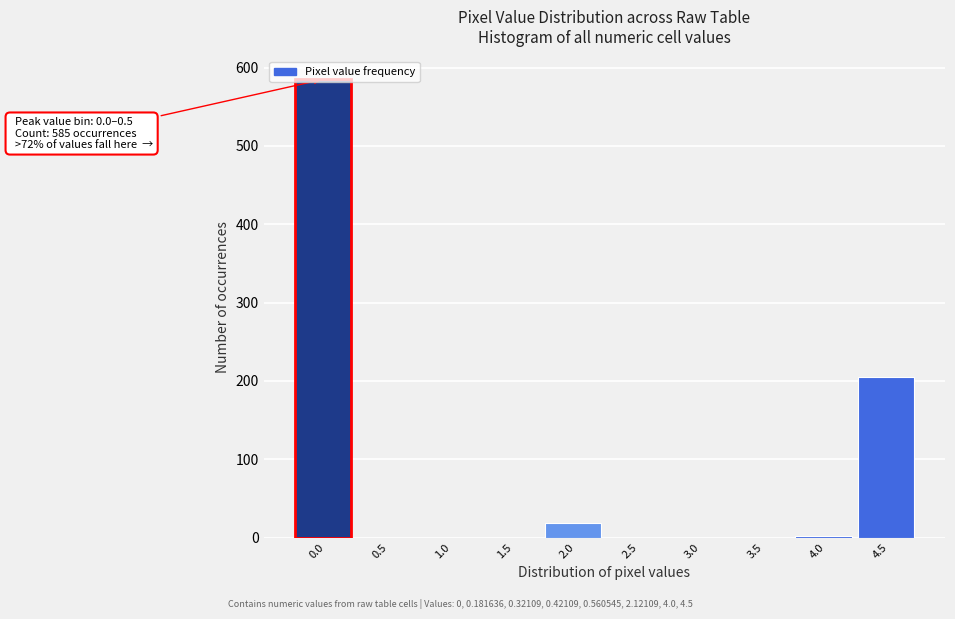

What is the greatest value displayed?

585